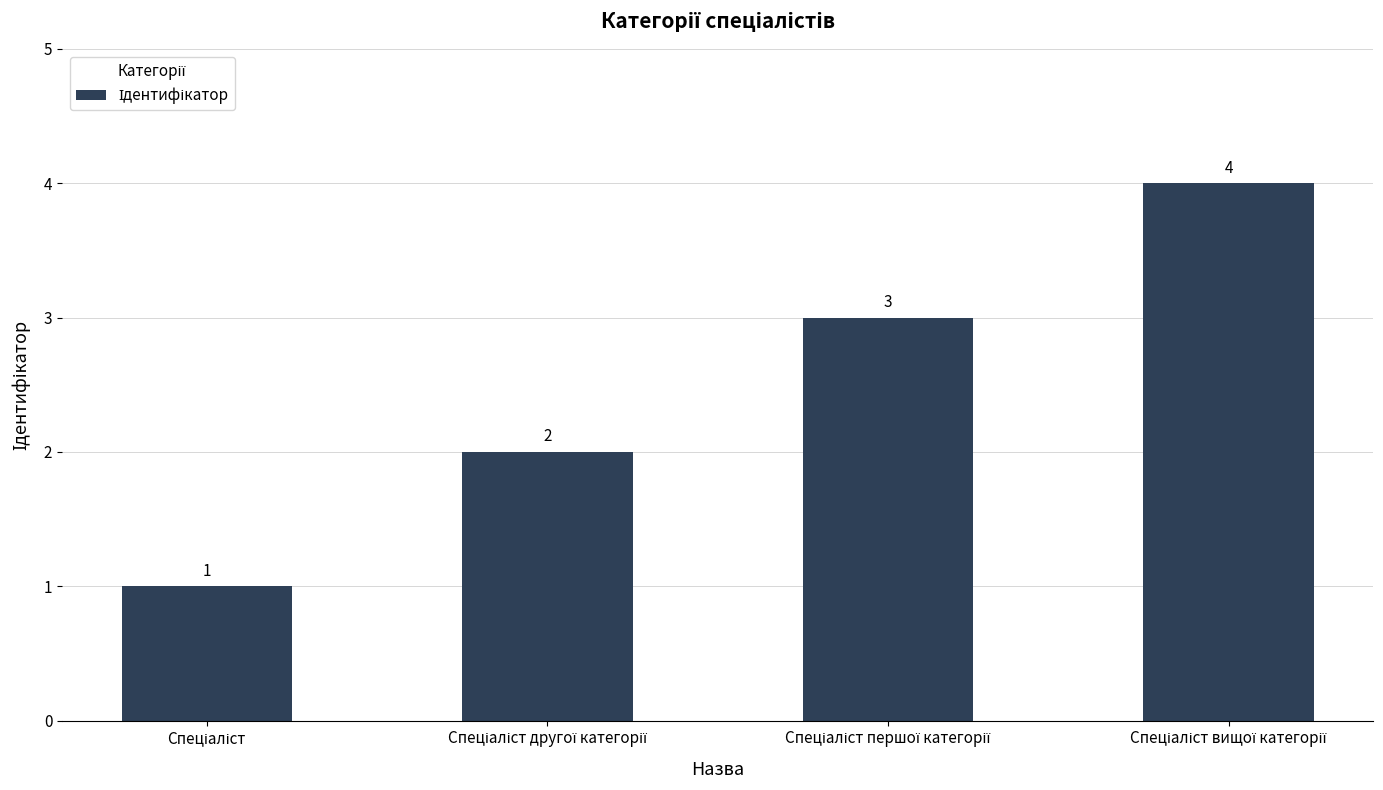

What is the value of the 4th bar from the left?

4